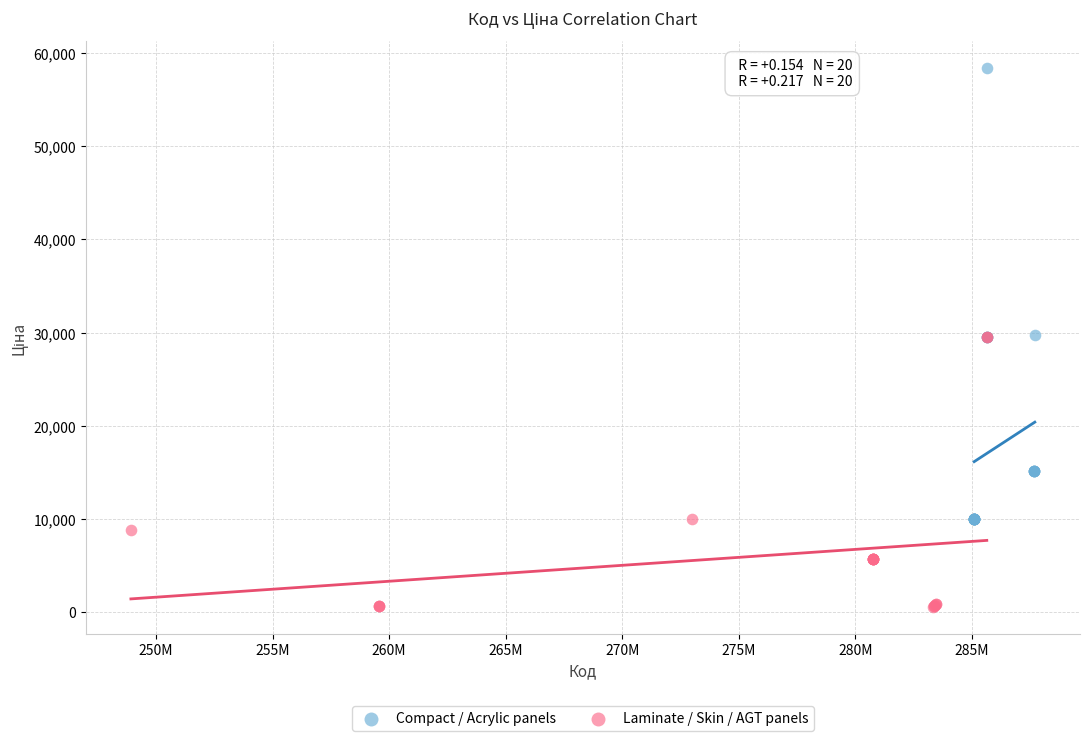

Which series has the largest Y range (max minus min)?

Compact / Acrylic panels